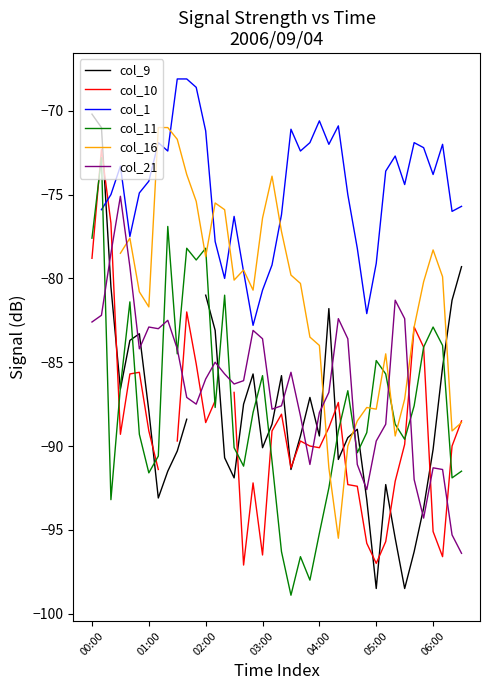

Does the chart have visible grid lines?

No